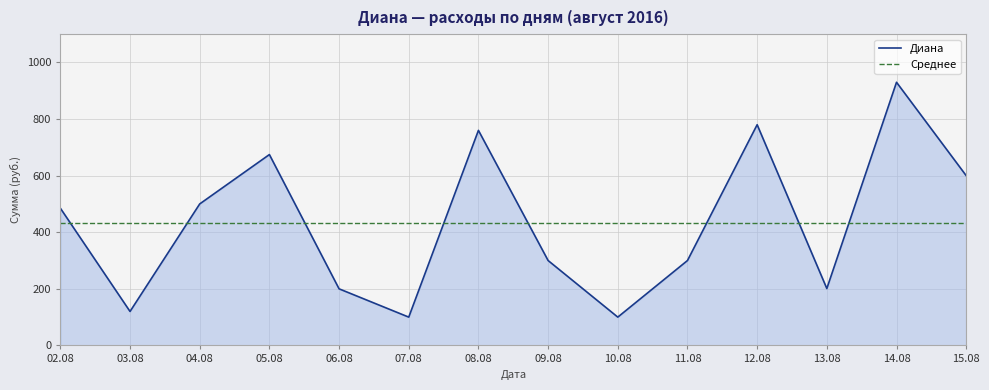

Does the chart display data point markers on the line(s)?

No